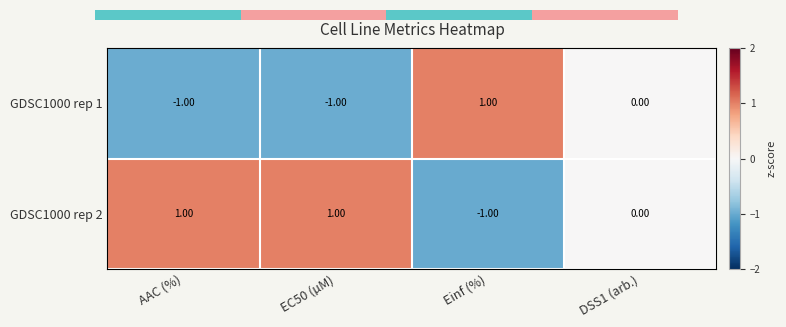

List the labels in order of GDSC1000 rep 1 value, smallest first.

AAC (%), EC50 (µM), DSS1 (arb.), Einf (%)